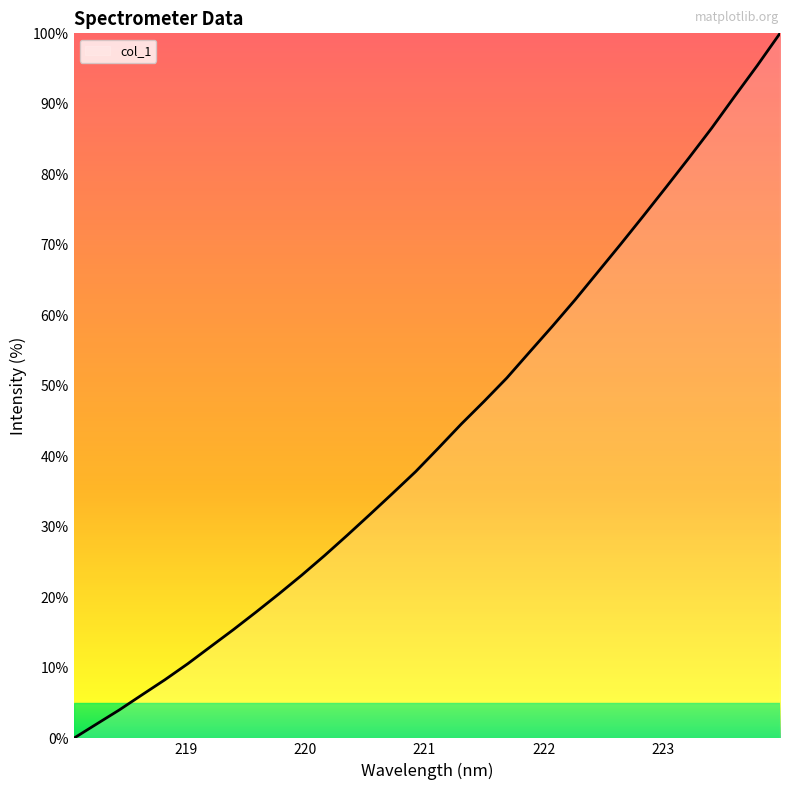

What is the greatest value displayed?

100.0